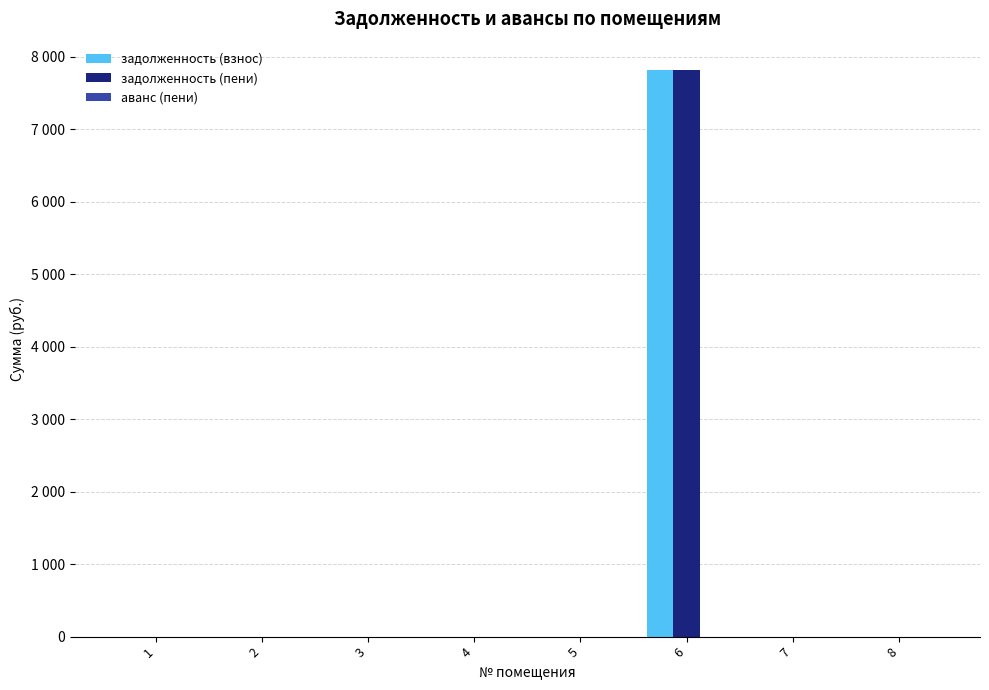

Which has a higher value, 3 or 1?

3